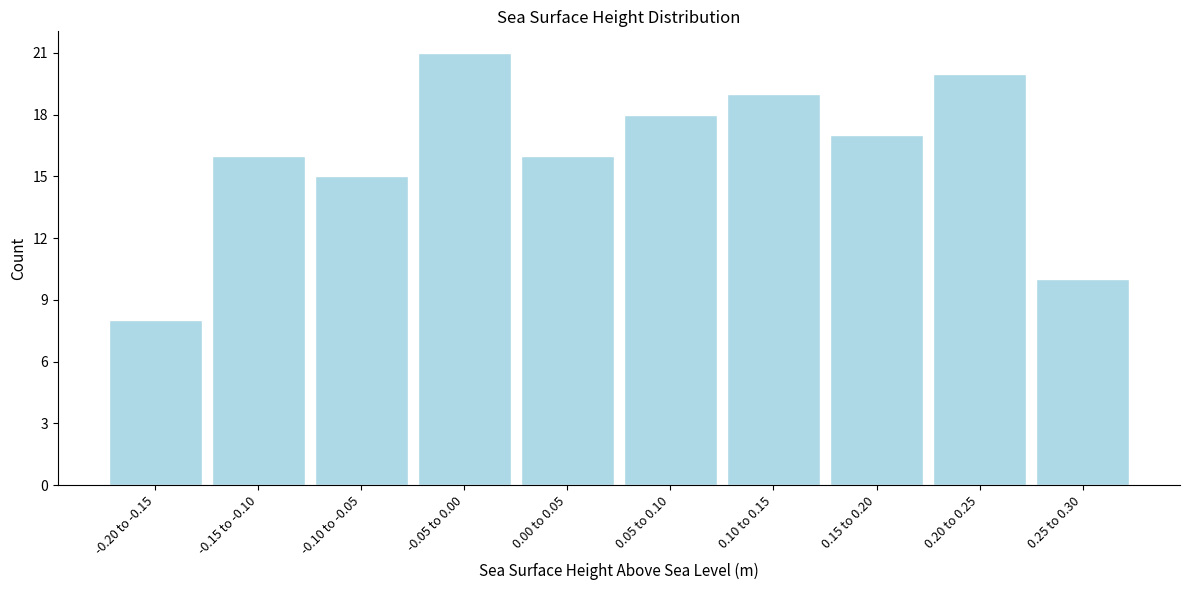

Reading left to right, transcribe all the data shown in this chart.

8	16	15	21	16	18	19	17	20	10